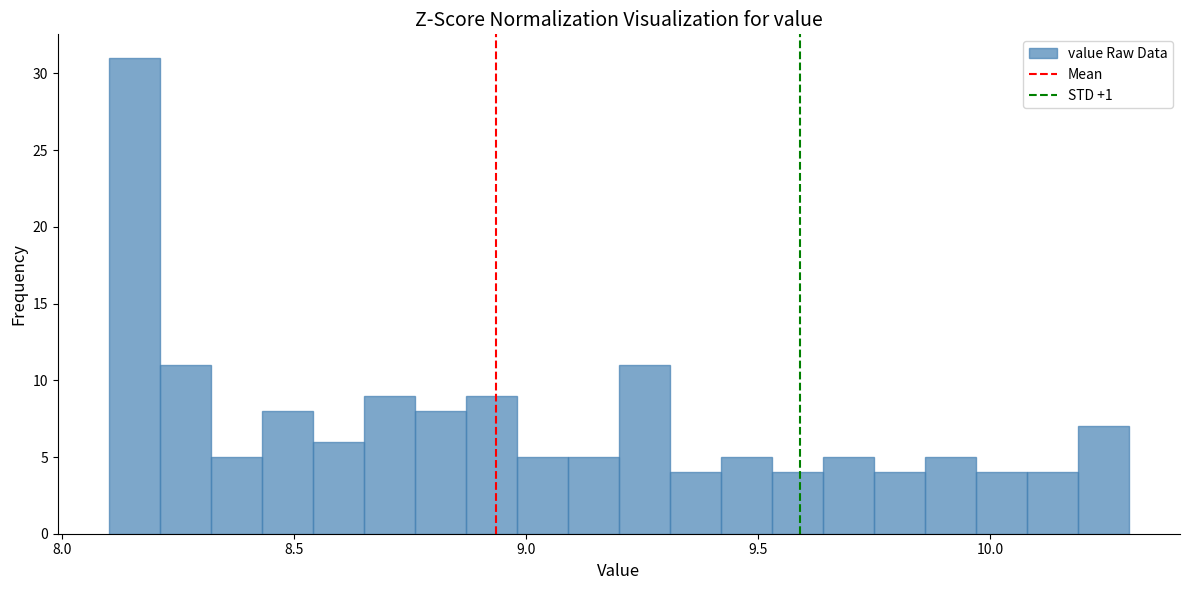

Around what value on the x-axis is the tallest bar? Give the approximate position of its centre, as read against the axis.

8.15